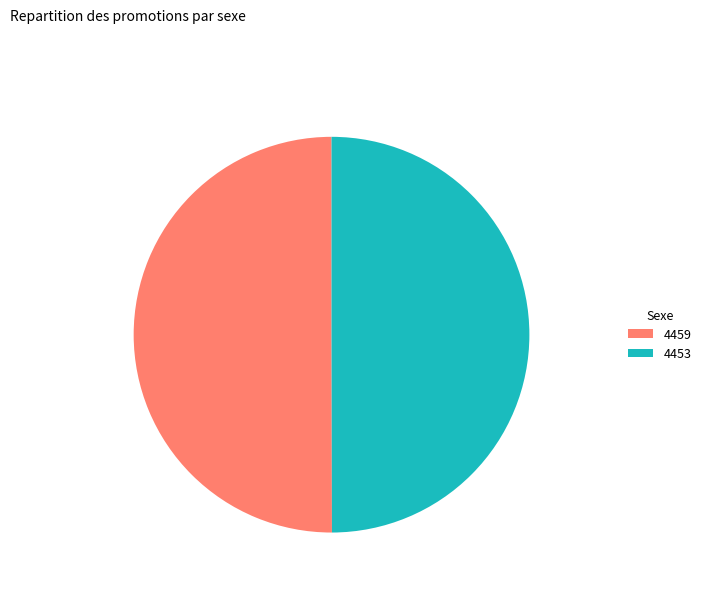

The 4453 slice represents 50% of the pie. True or false?

True